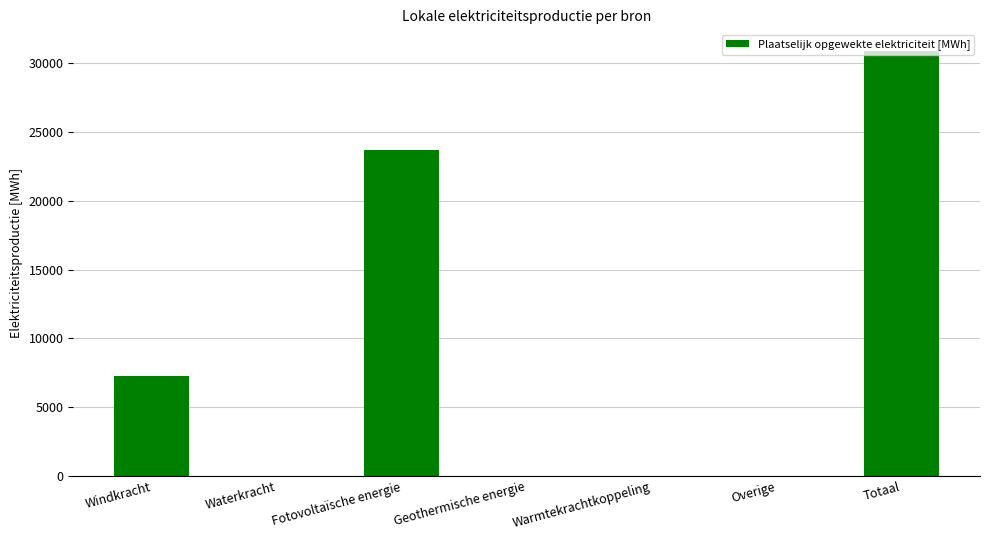

What is the greatest value displayed?

30931.3